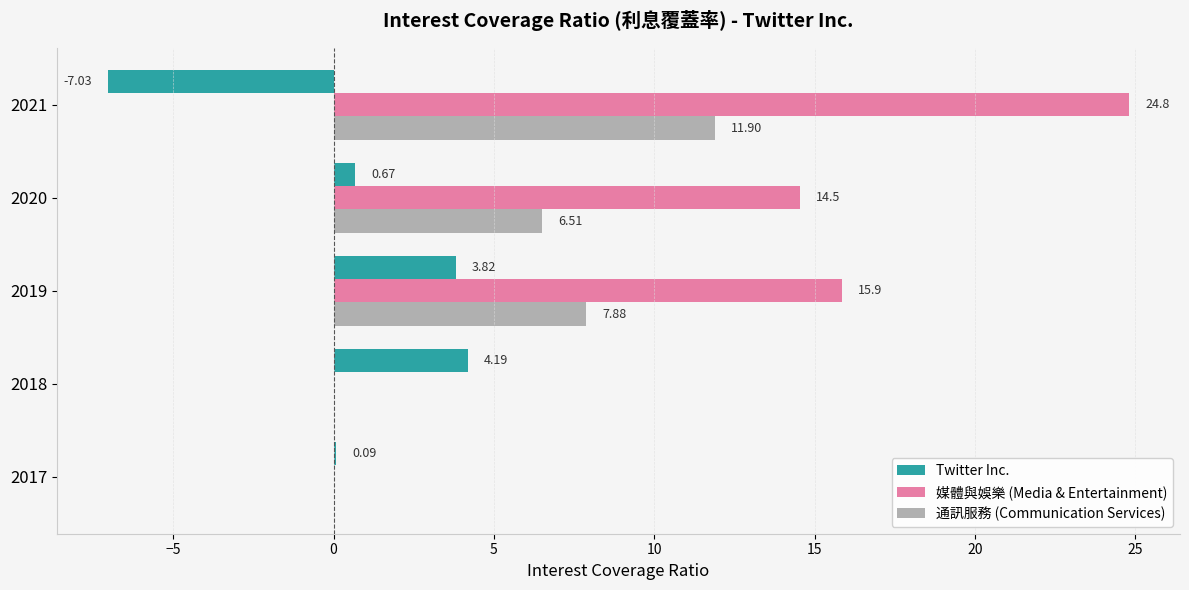

How many data points in Twitter Inc. are above 0?

4